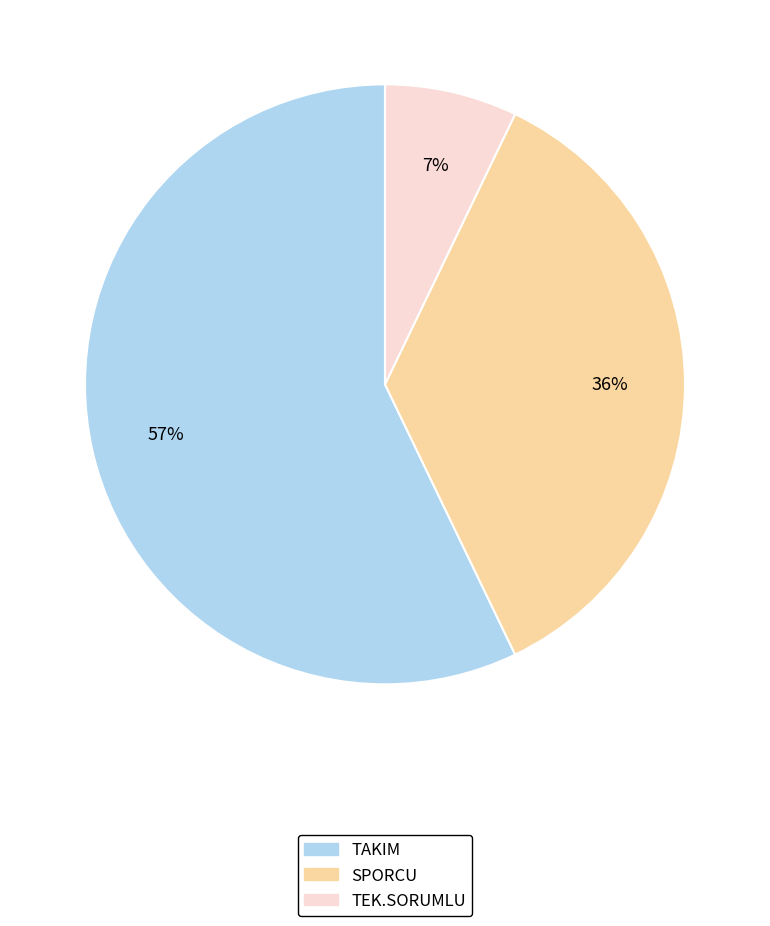

Does SPORCU represent more than half of the total?

No